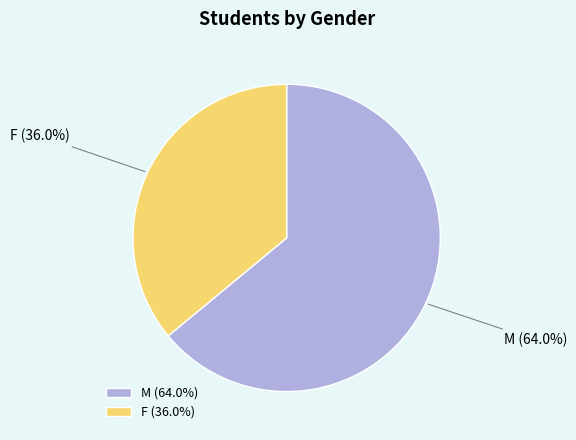

Count the number of slices in the pie.

2